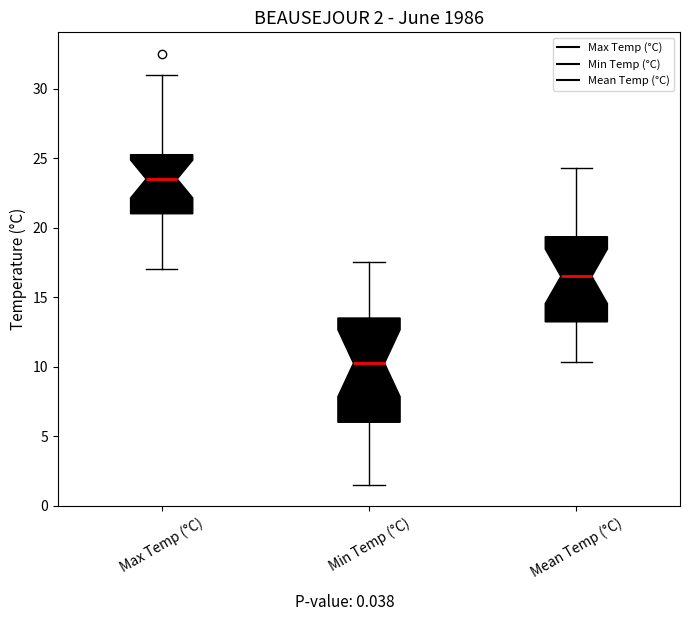

Which box has the highest median line?

Max Temp (°C)